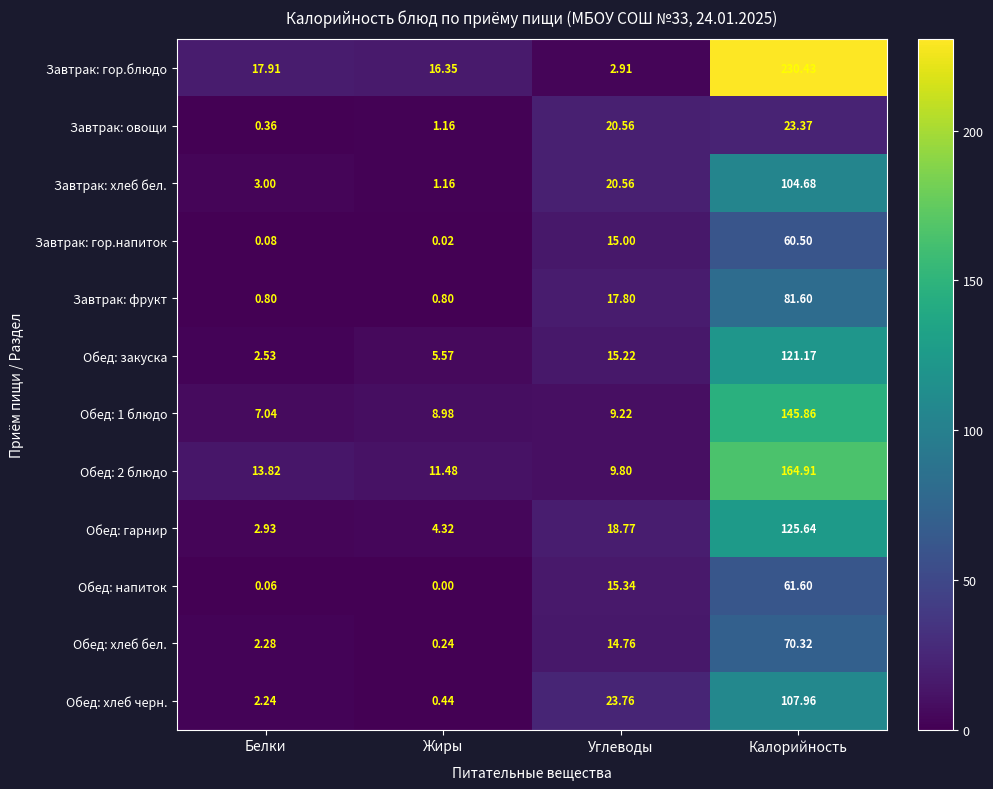

At Калорийность, list the series in order from largest to smallest.

Завтрак: гор.блюдо, Обед: 2 блюдо, Обед: 1 блюдо, Обед: гарнир, Обед: закуска, Обед: хлеб черн., Завтрак: хлеб бел., Завтрак: фрукт, Обед: хлеб бел., Обед: напиток, Завтрак: гор.напиток, Завтрак: овощи